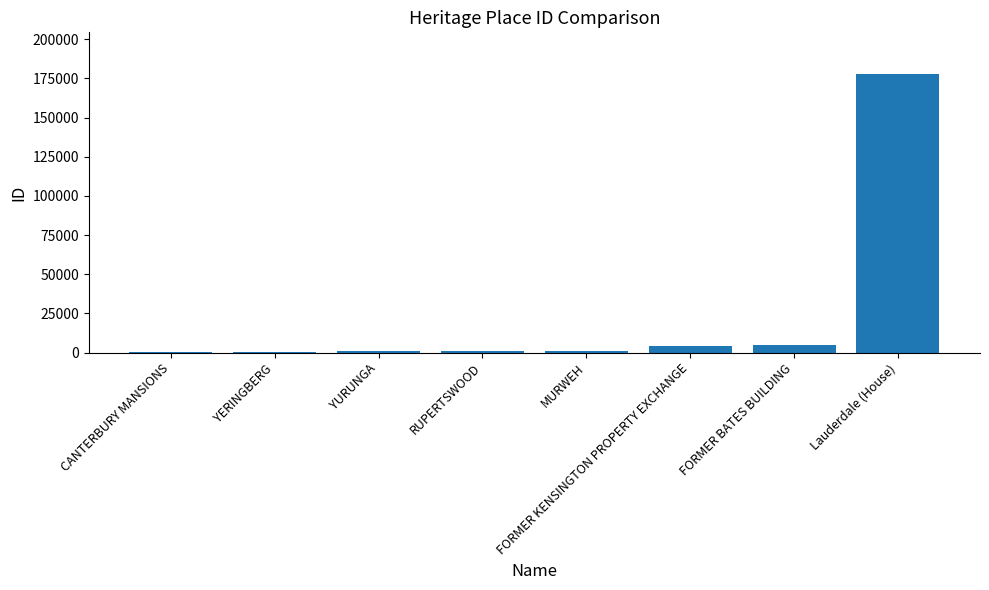

Which has a higher value, CANTERBURY MANSIONS or FORMER BATES BUILDING?

FORMER BATES BUILDING